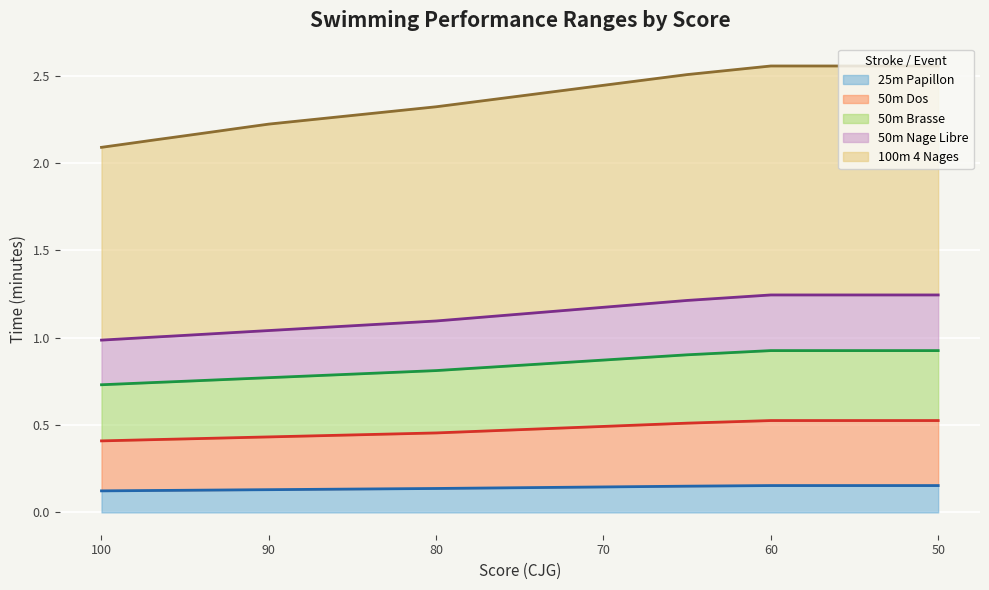

What is the value of the 100m 4 Nages point at the 15th from the left?

2.4